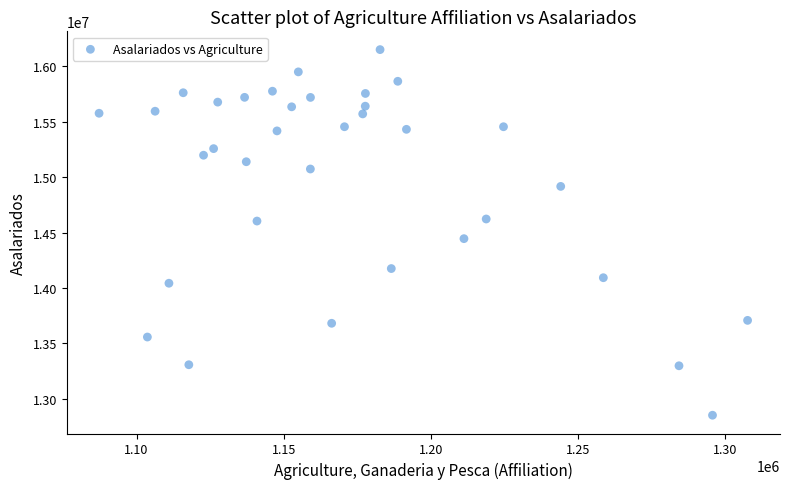

What is the range of Y values (max minus min)?

3297576.7